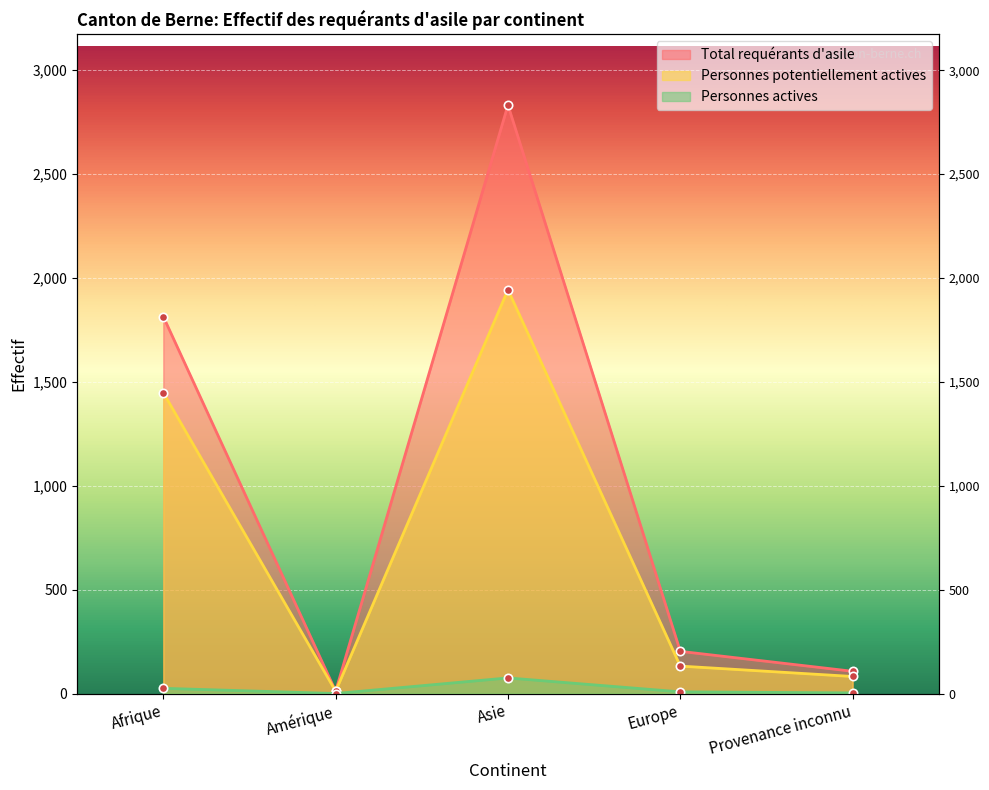

Where does the Personnes potentiellement actives series first go above 132?

Afrique